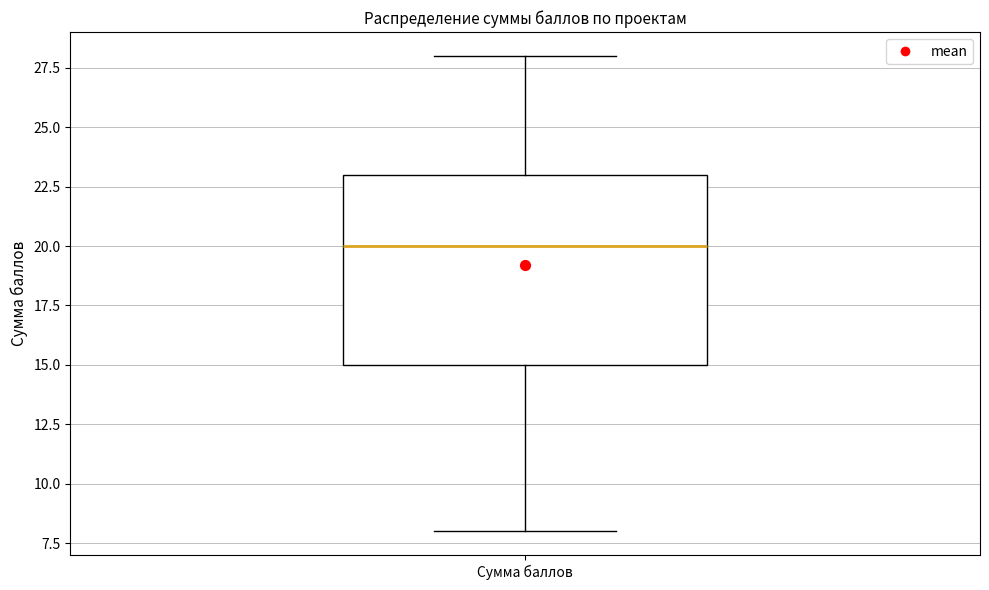

Read this box plot against the y-axis: the position of the median line, the range covered by the box, and the ends of both whiskers. The values are not printed on the chart, so give them approximately, as read against the axis.

median 20, box 15 to 23, whiskers 8 to 28